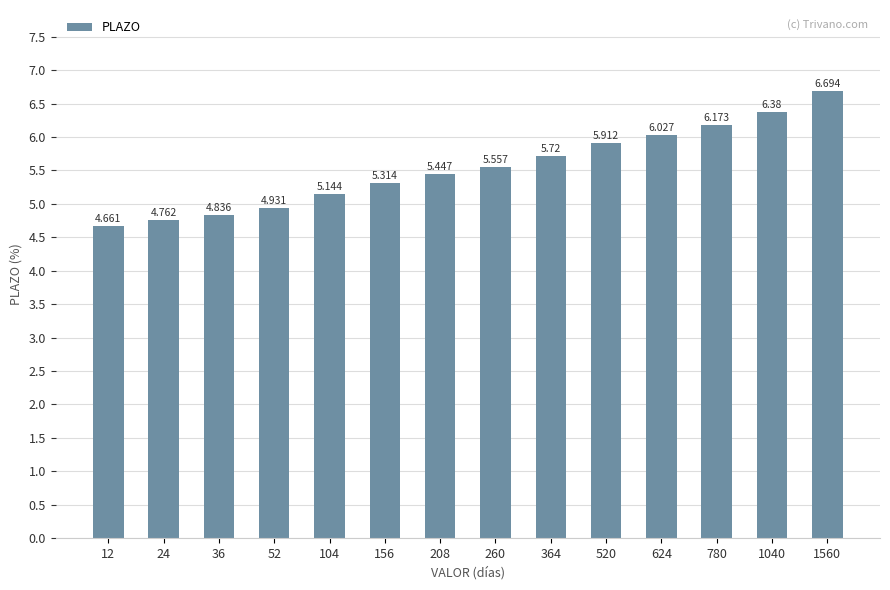

What is the maximum value shown in the chart?

6.7